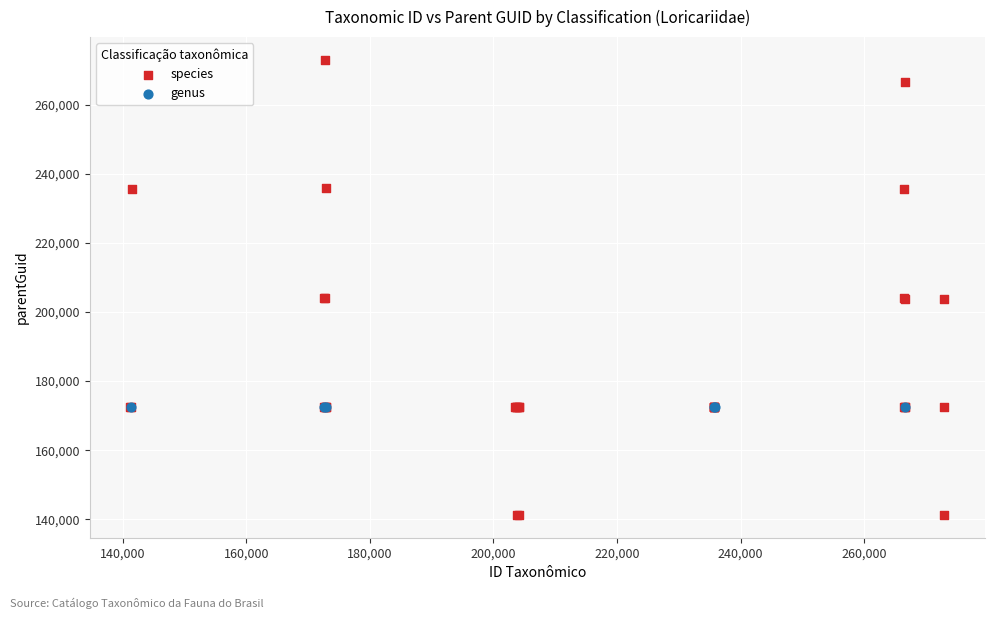

Which series contains the highest Y value?

species